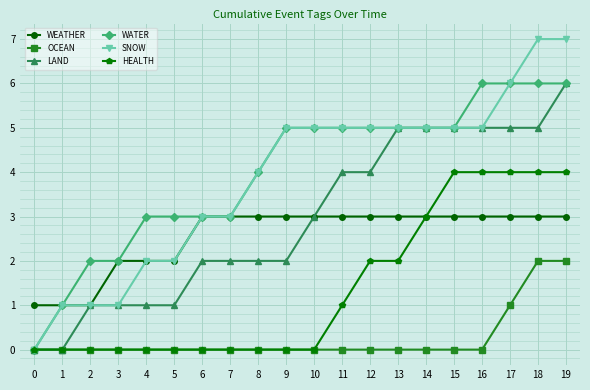

Does the chart have visible grid lines?

Yes